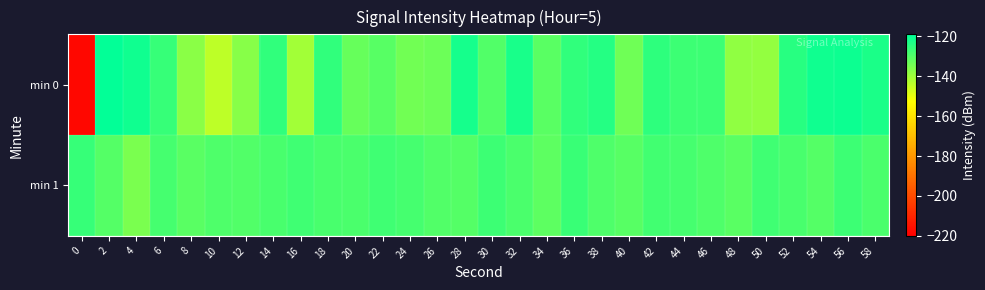

Reading left to right, transcribe all the data shown in this chart.

min 0: 0=-217.9	2=-119.6	4=-121.2	6=-126.4	8=-137.5	10=-143.9	12=-136.8	14=-125.4	16=-140.6	18=-125.4	20=-132.7	22=-130.7	24=-134.2	26=-133.5	28=-121.9	30=-130.0	32=-122.3	34=-130.9	36=-125.4	38=-123.8	40=-133.9	42=-125.0	44=-127.2	46=-127.2	48=-138.0	50=-138.7	52=-124.3	54=-121.0	56=-120.9	58=-122.7
min 1: 0=-126.3	2=-130.2	4=-135.6	6=-128.3	8=-131.0	10=-129.6	12=-129.9	14=-128.7	16=-127.6	18=-128.8	20=-129.1	22=-127.5	24=-128.3	26=-129.7	28=-130.1	30=-127.2	32=-128.9	34=-131.4	36=-126.8	38=-129.3	40=-130.5	42=-127.8	44=-128.1	46=-129.6	48=-131.2	50=-127.4	52=-128.7	54=-130.3	56=-126.9	58=-129.1